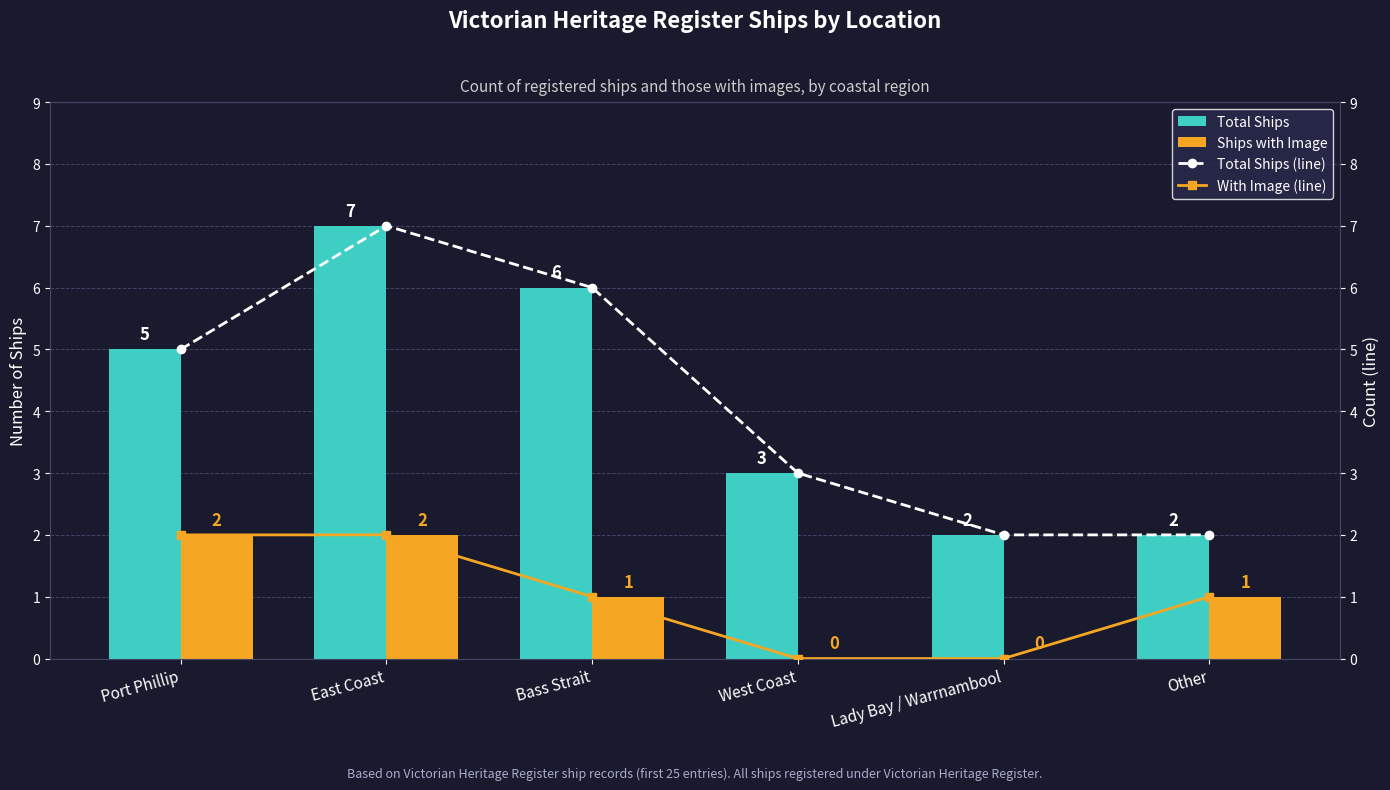

At Port Phillip, list the series in order from smallest to largest.

Ships with Image, With Image (line), Total Ships, Total Ships (line)